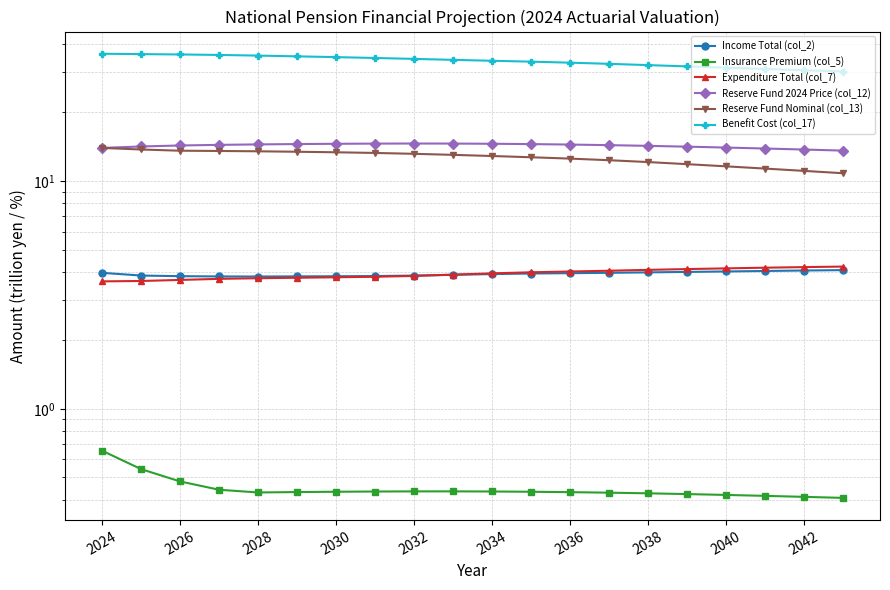

Is it true that Income Total (col_2) equals 4.0 at 2042?

True